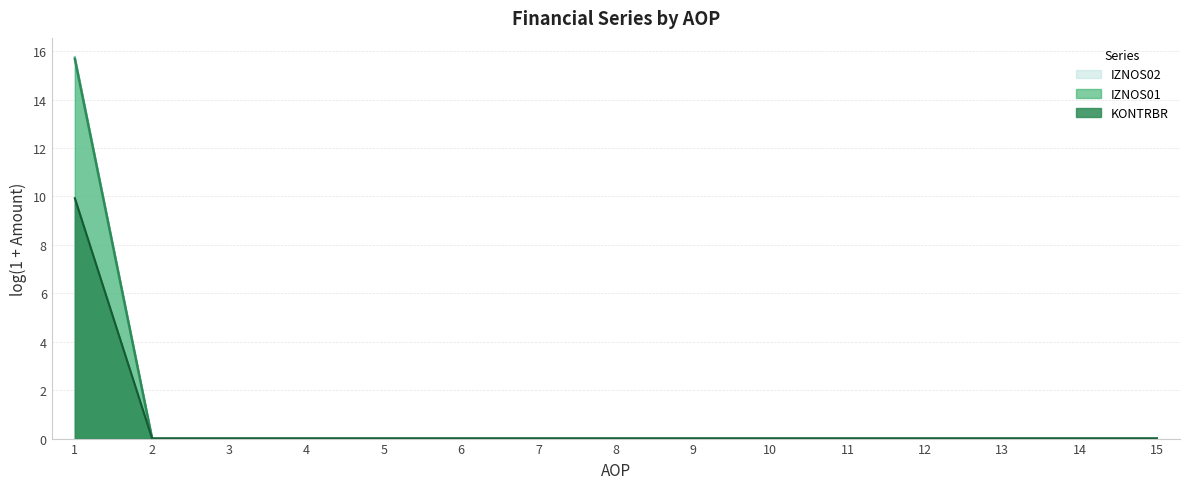

At how many categories does at least one series exceed 11?

1